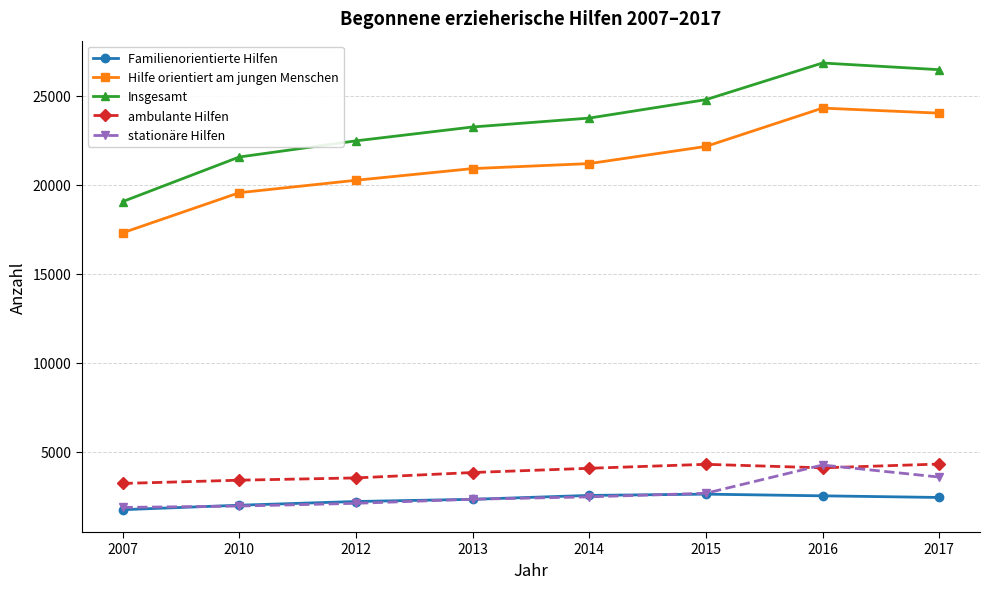

Which series has the largest range (max minus min)?

Insgesamt